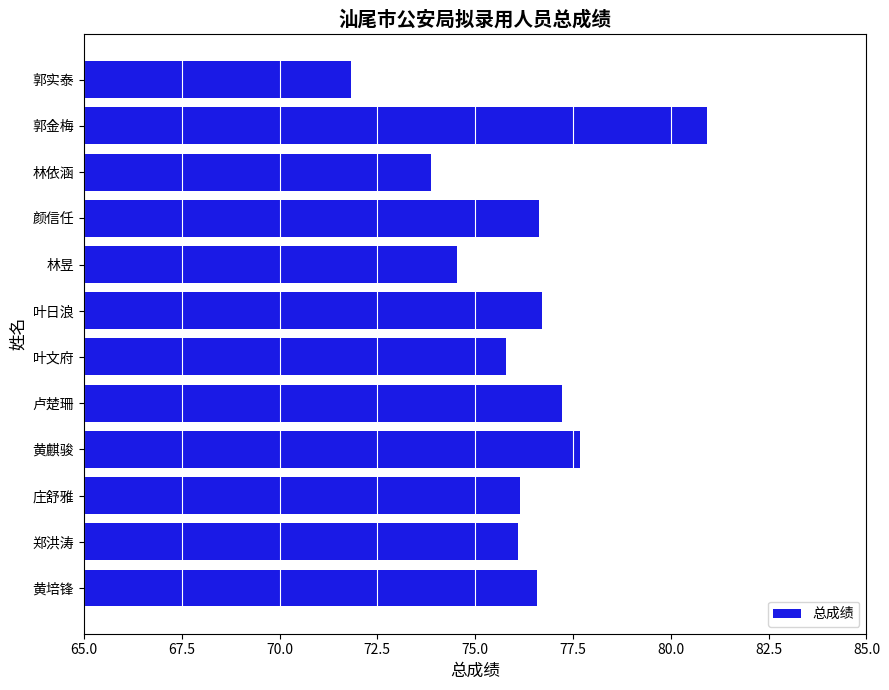

Does the chart contain stacked bars?

No